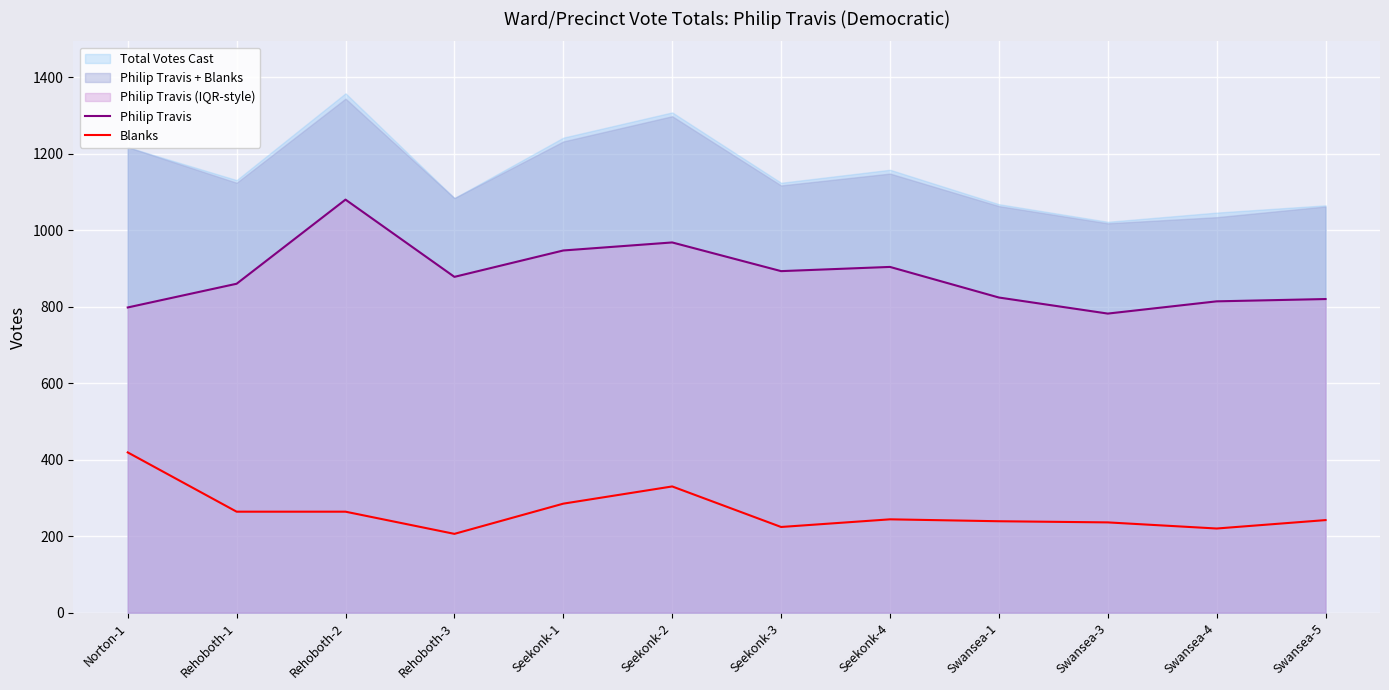

What is the sum of the Blanks values at Swansea-1 and Rehoboth-1?

503